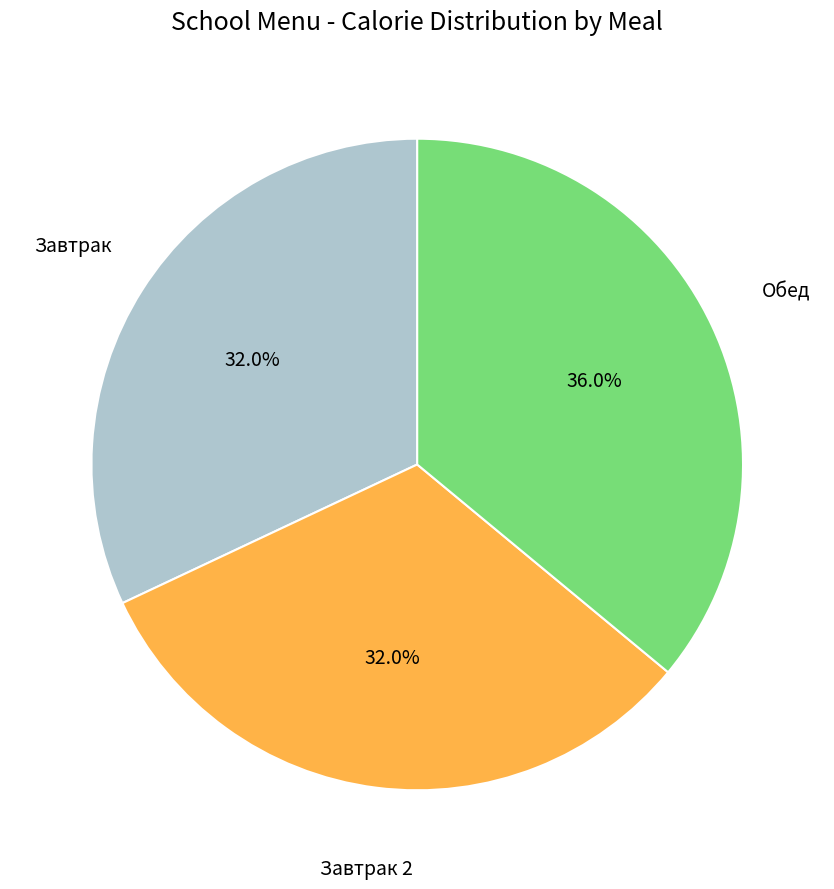

Is there any slice that represents more than half of the pie?

No